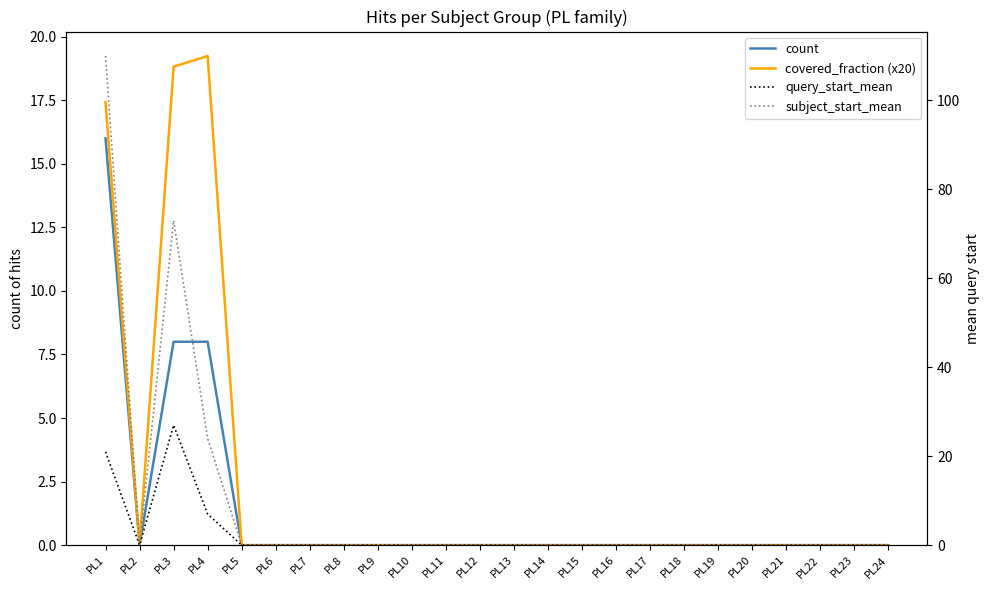

At which label does subject_start_mean reach its peak?

PL1